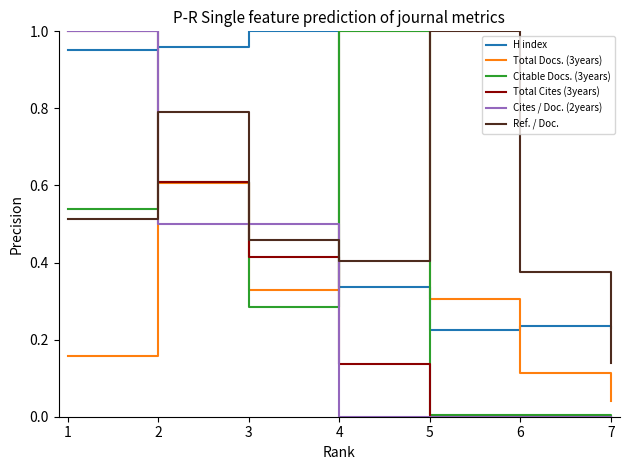

What are all the series names shown in the legend?

H index, Total Docs. (3years), Citable Docs. (3years), Total Cites (3years), Cites / Doc. (2years), Ref. / Doc.